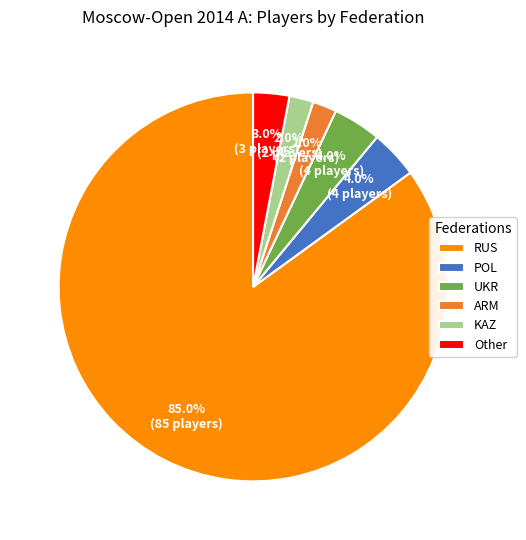

What is the largest slice in the pie chart?

RUS